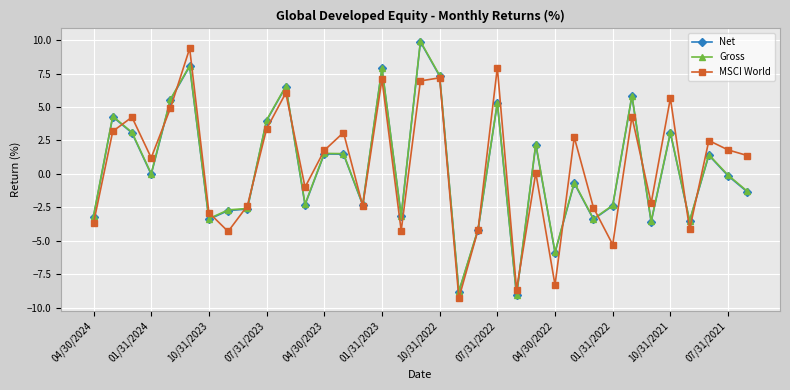

What is the value of the Net point at the 9th from the left?

-2.6